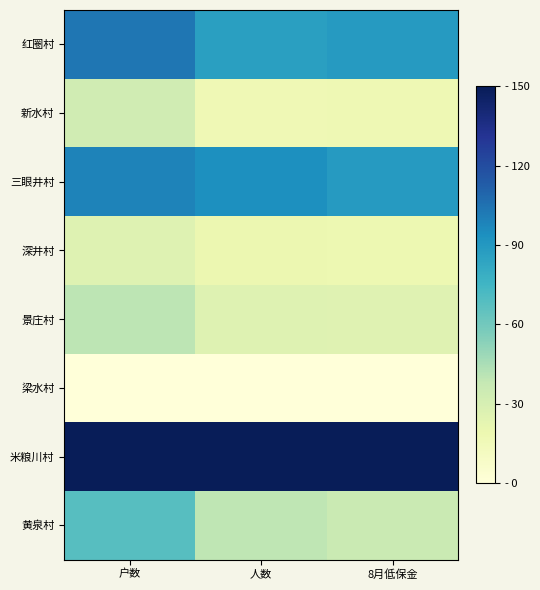

Reading right to left, list all the values displayed in this chart.

红圈村: 8月低保金=88.5	人数=86.2	户数=103.1
新水村: 8月低保金=17.1	人数=16.9	户数=32.8
三眼井村: 8月低保金=88.8	人数=93.8	户数=98.4
深井村: 8月低保金=18.3	人数=18.8	户数=25.8
景庄村: 8月低保金=25.3	人数=26.2	户数=39.8
梁水村: 8月低保金=0.0	人数=0.0	户数=0.0
米粮川村: 8月低保金=150.0	人数=150.0	户数=150.0
黄泉村: 8月低保金=36.1	人数=39.4	户数=68.0